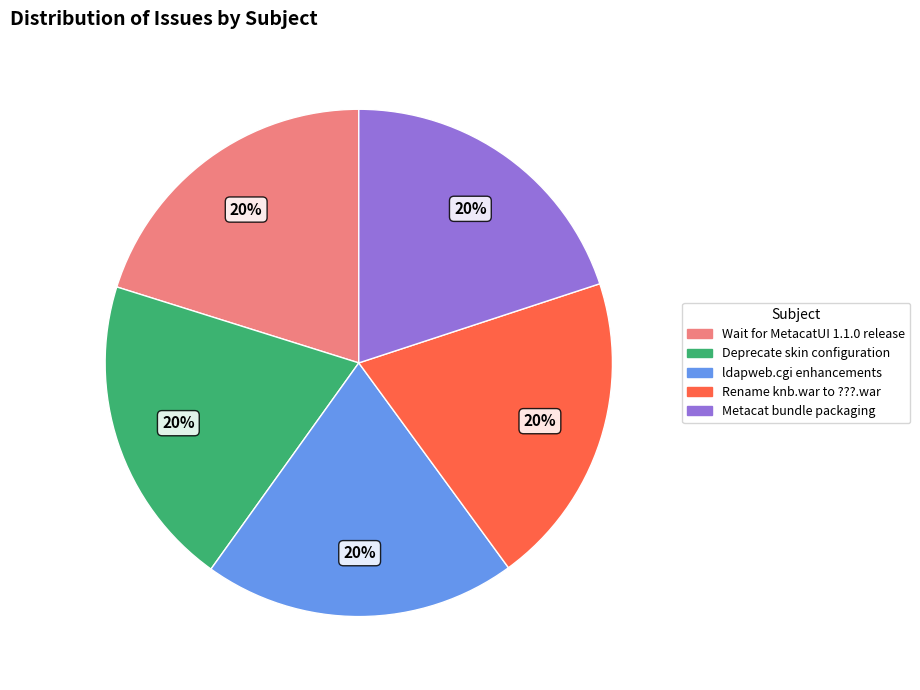

To the nearest percent, what portion does Metacat bundle packaging represent?

20%